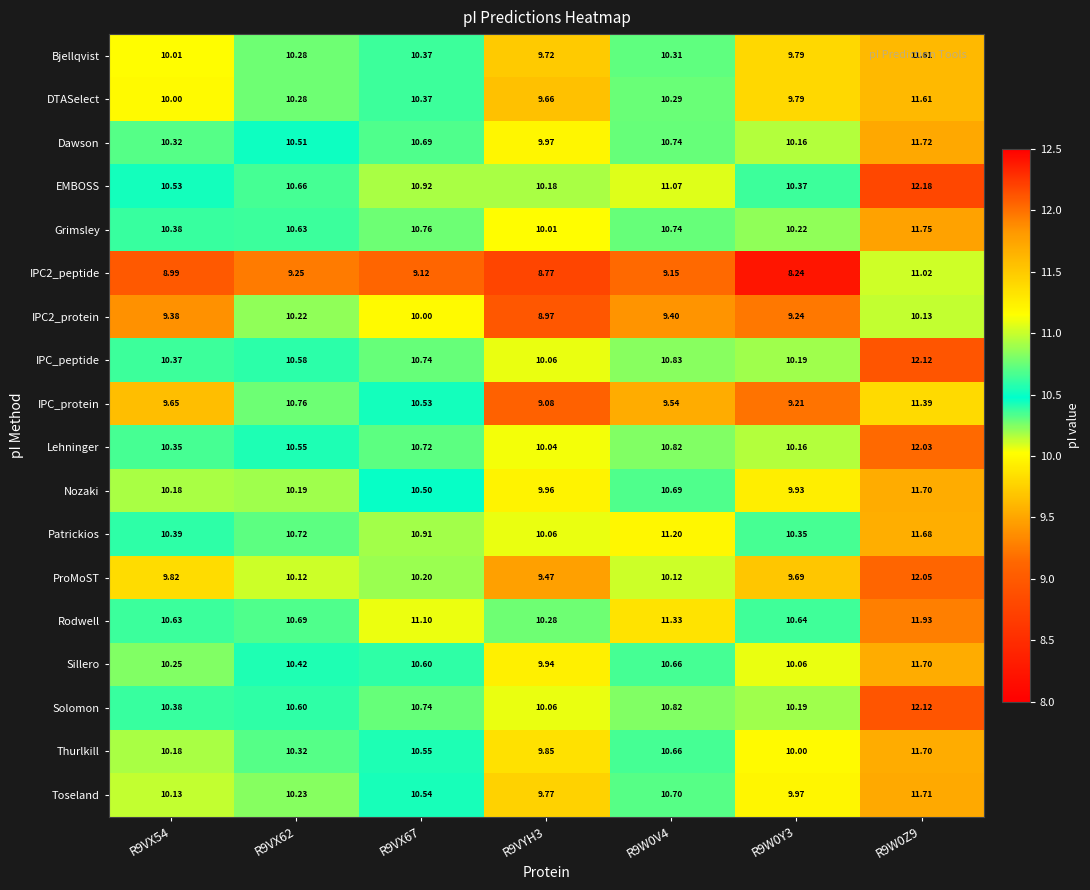

Which series has the largest total across all categories?

Rodwell